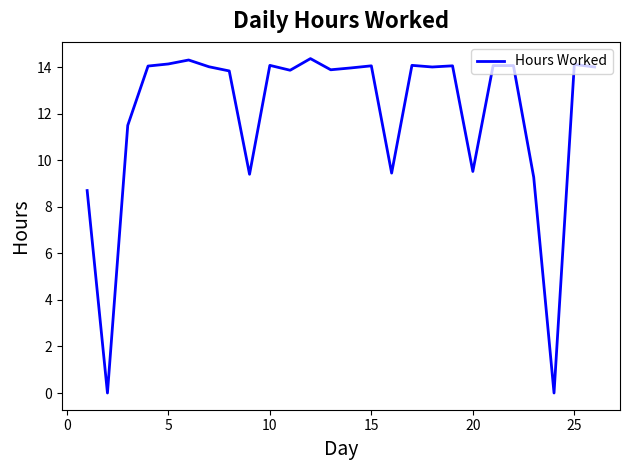

What is the greatest value displayed?

14.4